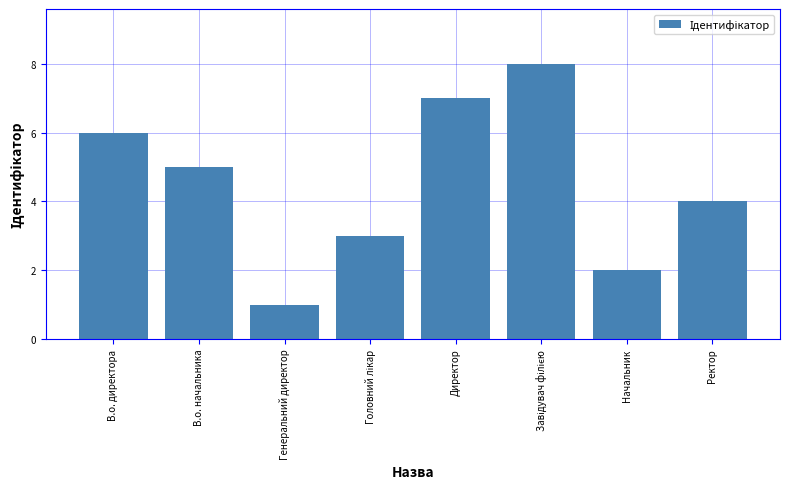

What is the maximum value shown in the chart?

8